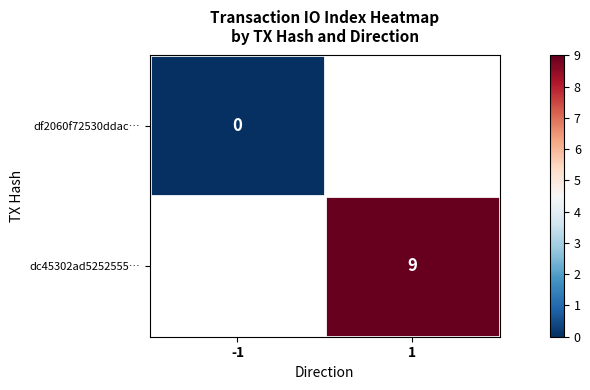

Is it true that dc45302ad5252555… equals 14 at 1?

False